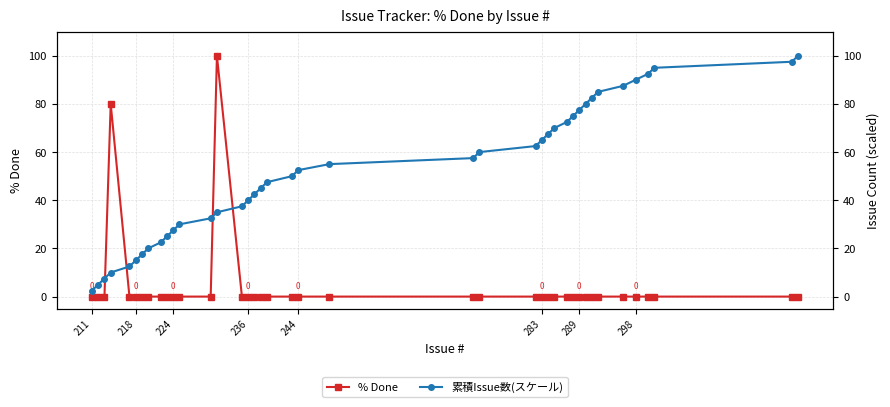

How many series are shown in this chart?

2